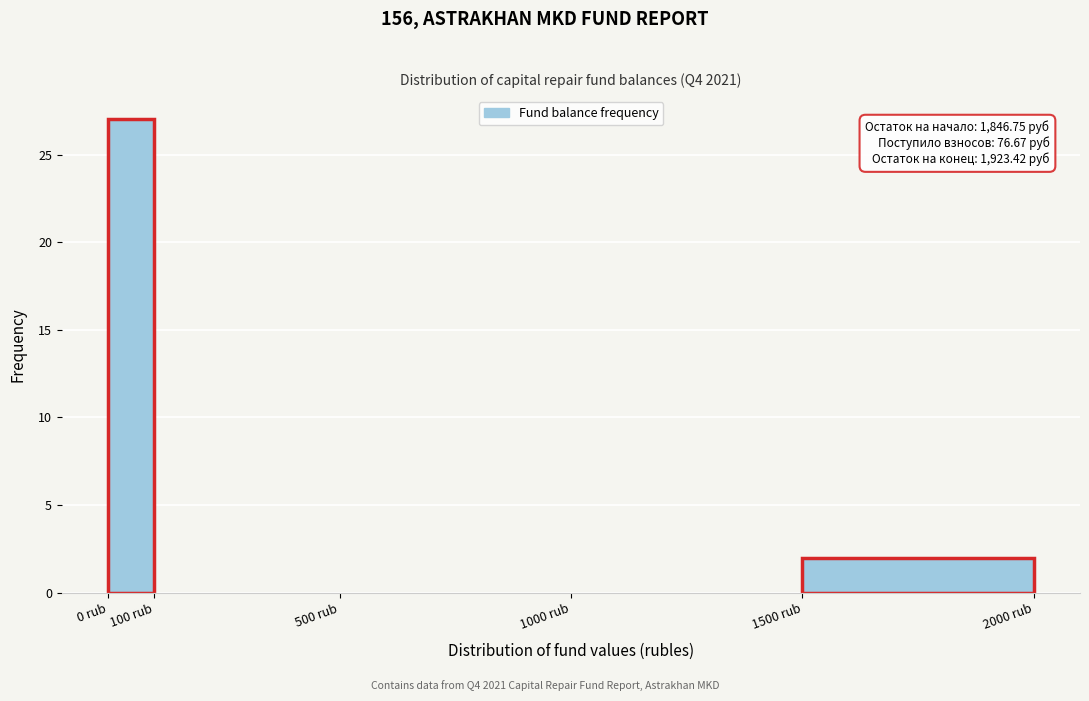

Which range on the x-axis has the tallest bar?

0 to 100